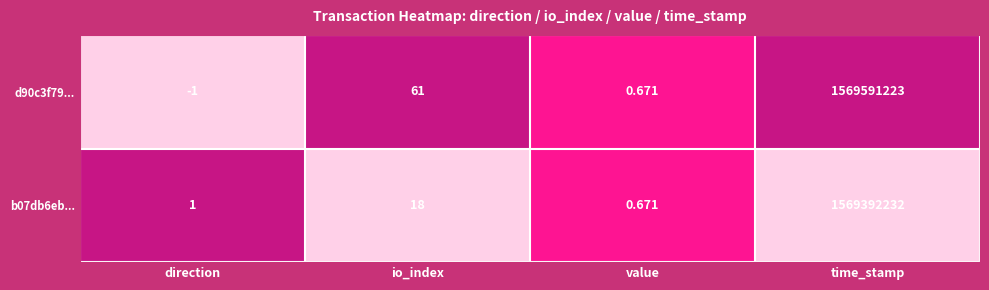

At how many categories does at least one series exceed 0?

4